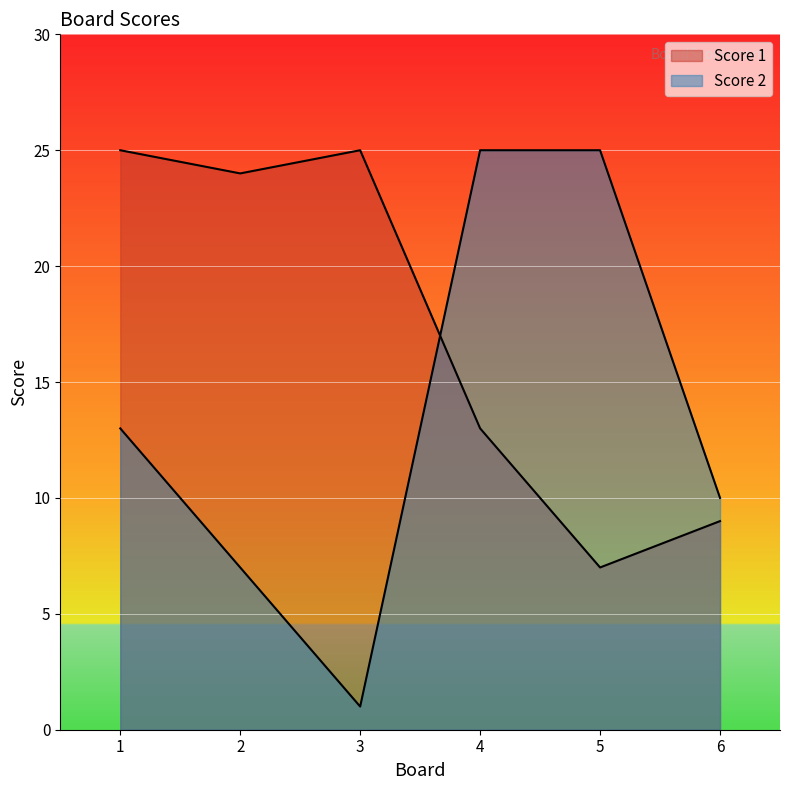

How many interior local valleys does the Score 1 series have?

2